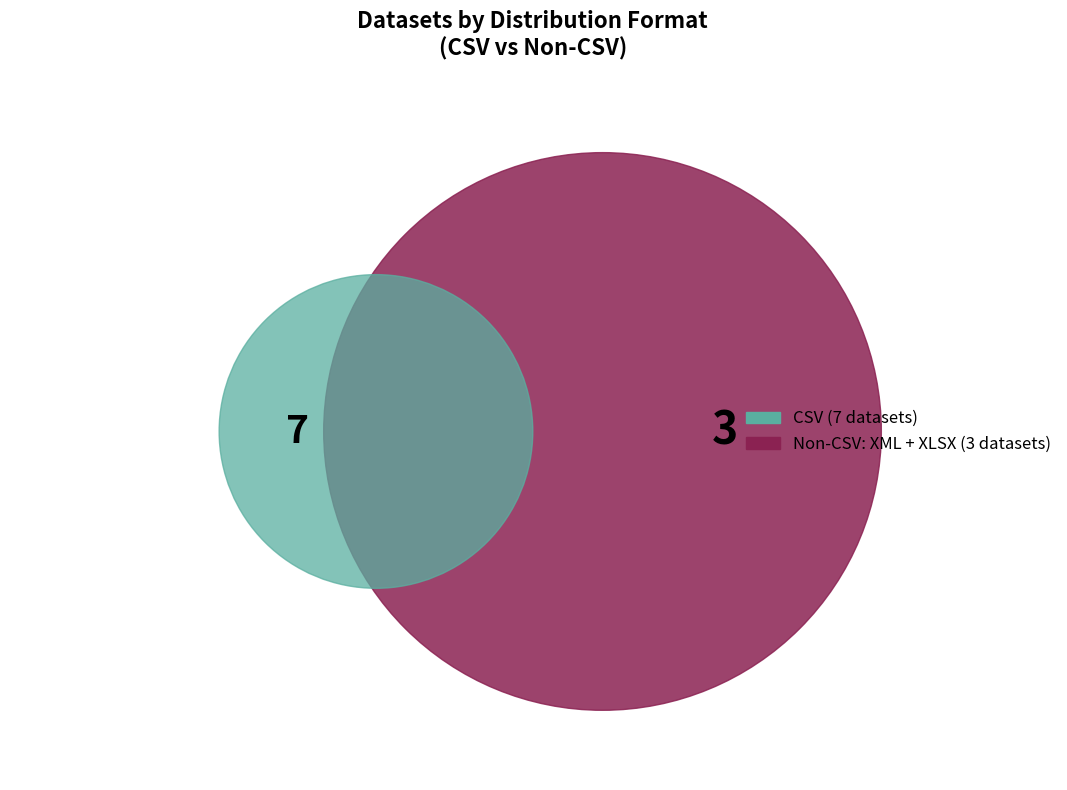

Count the number of slices in the pie.

3